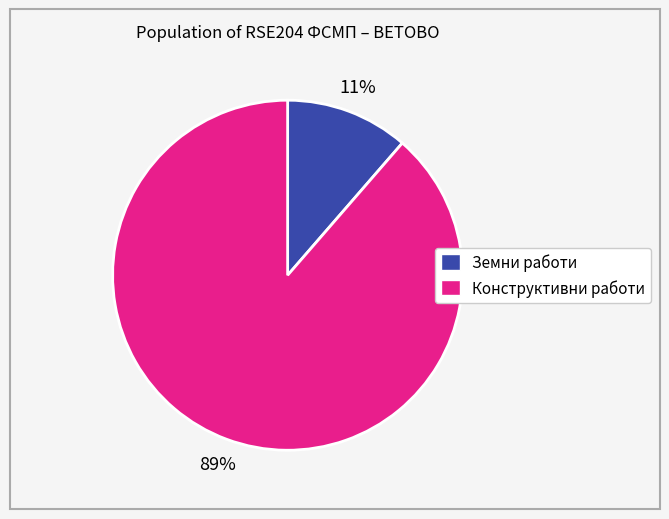

To the nearest percent, what is the average slice percentage?

50%